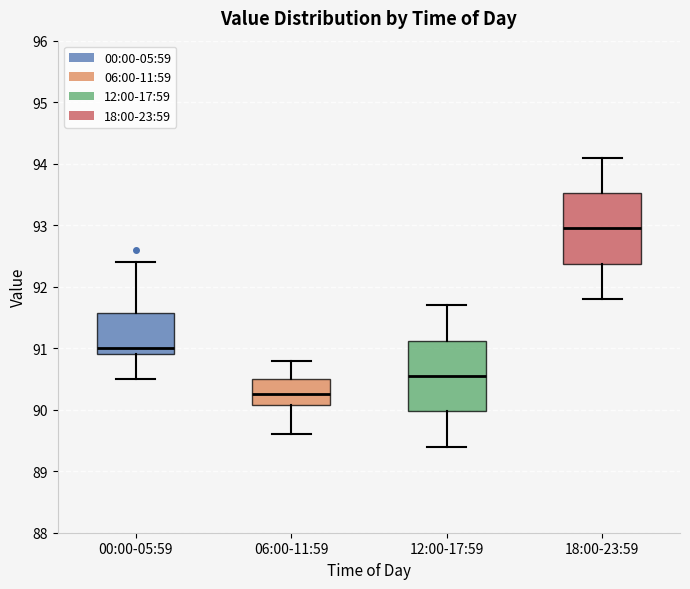

Reading left to right, read every box against the y-axis: the position of its median line, the range the box covers, and the ends of its whiskers. The values are not printed on the chart, so give them approximately, as read against the axis.

00:00-05:59: median 91.0, box 90.9 to 91.6, whiskers 90.5 to 92.4
06:00-11:59: median 90.3, box 90.1 to 90.5, whiskers 89.6 to 90.8
12:00-17:59: median 90.6, box 90.0 to 91.1, whiskers 89.4 to 91.7
18:00-23:59: median 93.0, box 92.4 to 93.5, whiskers 91.8 to 94.1